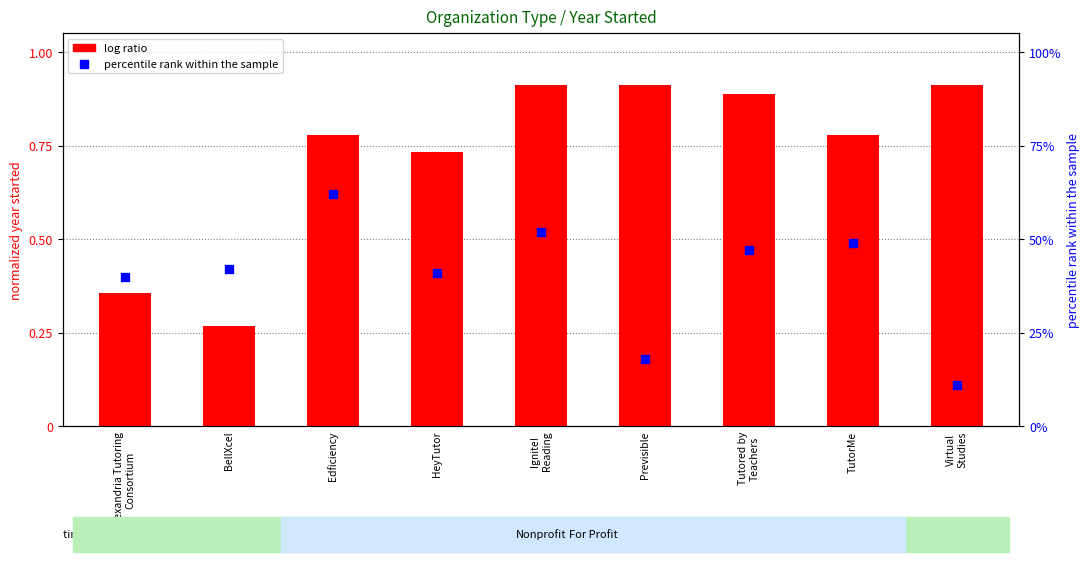

Which series reaches the maximum Y coordinate?

percentile rank within the sample